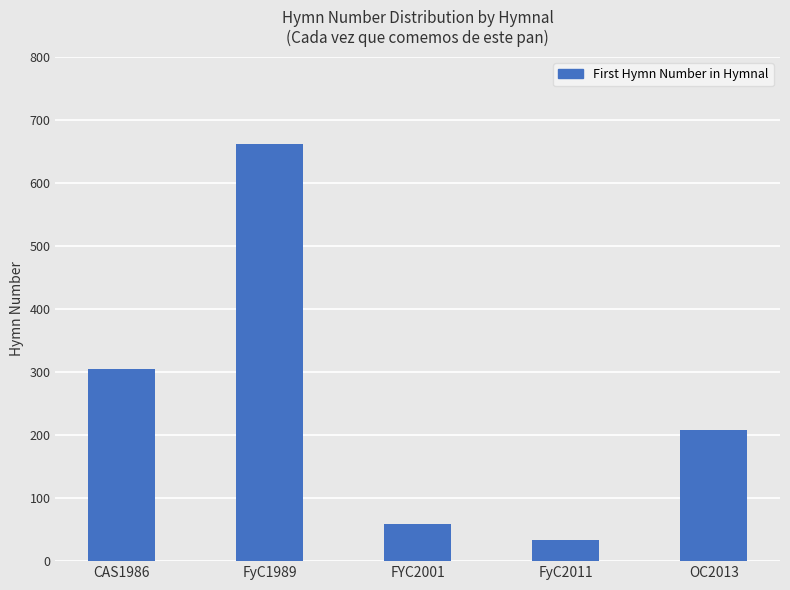

Between FyC1989 and OC2013, which is larger?

FyC1989